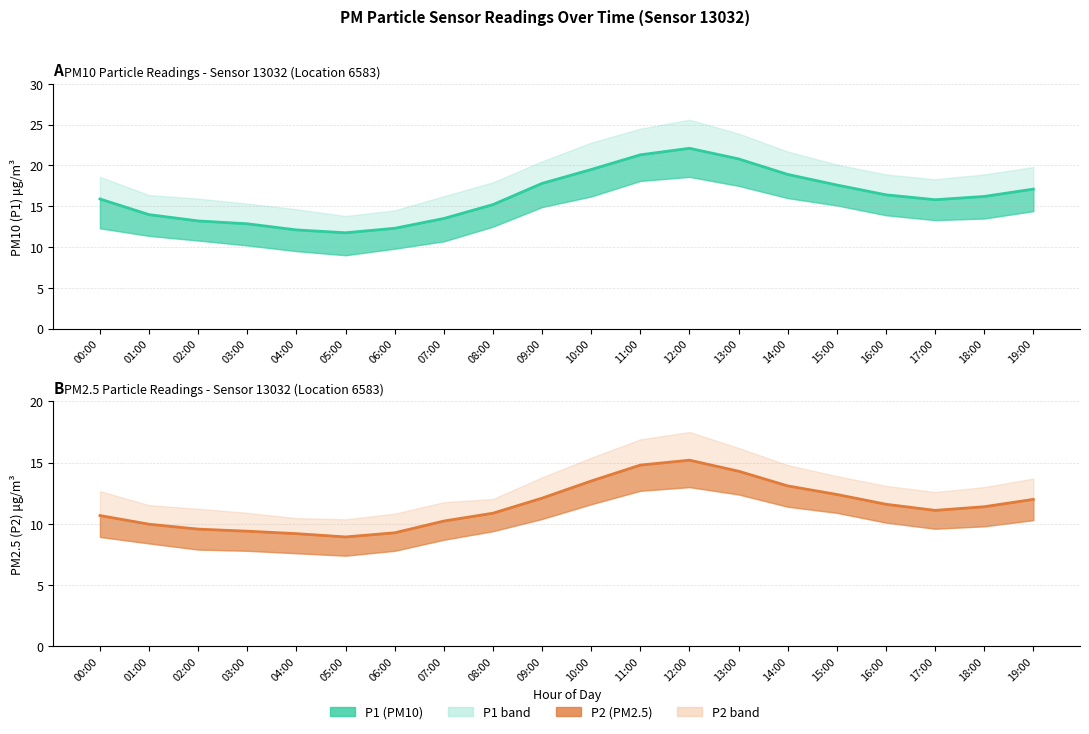

Which series changed the most between 09:00 and 15:00?

P2